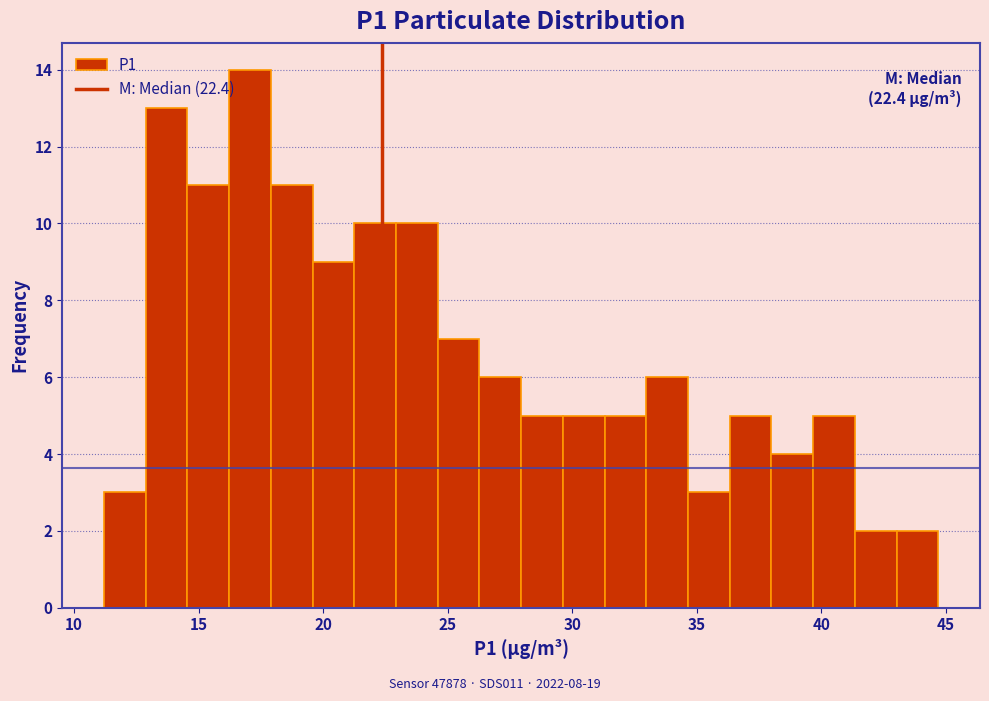

Around what value on the x-axis is the tallest bar? Give the approximate position of its centre, as read against the axis.

17.0